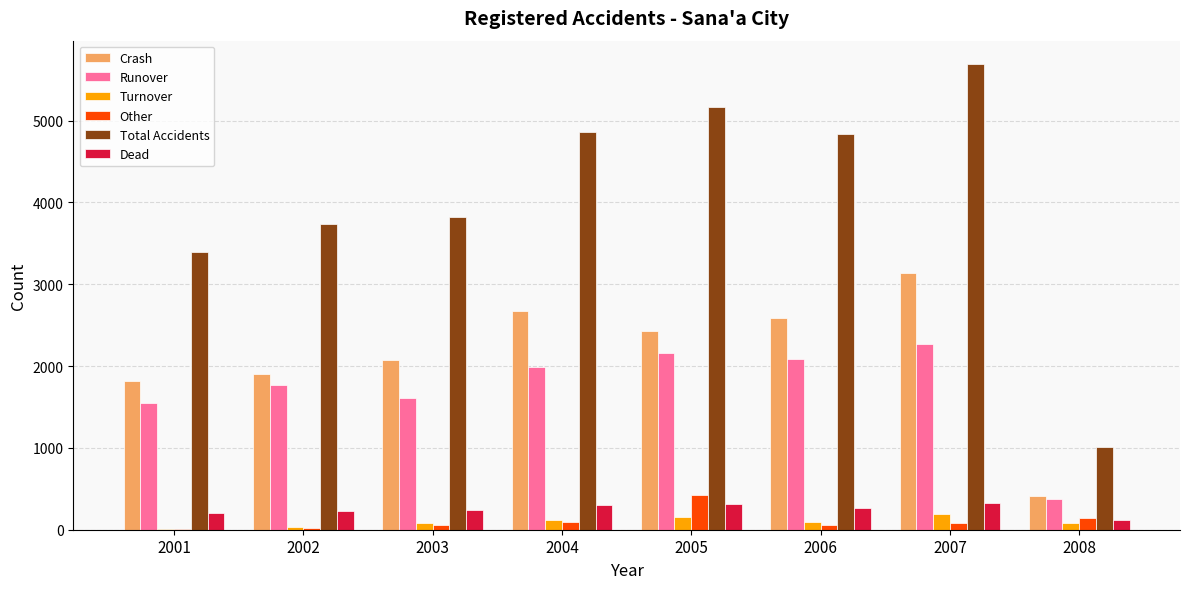

How many groups of bars are there?

8